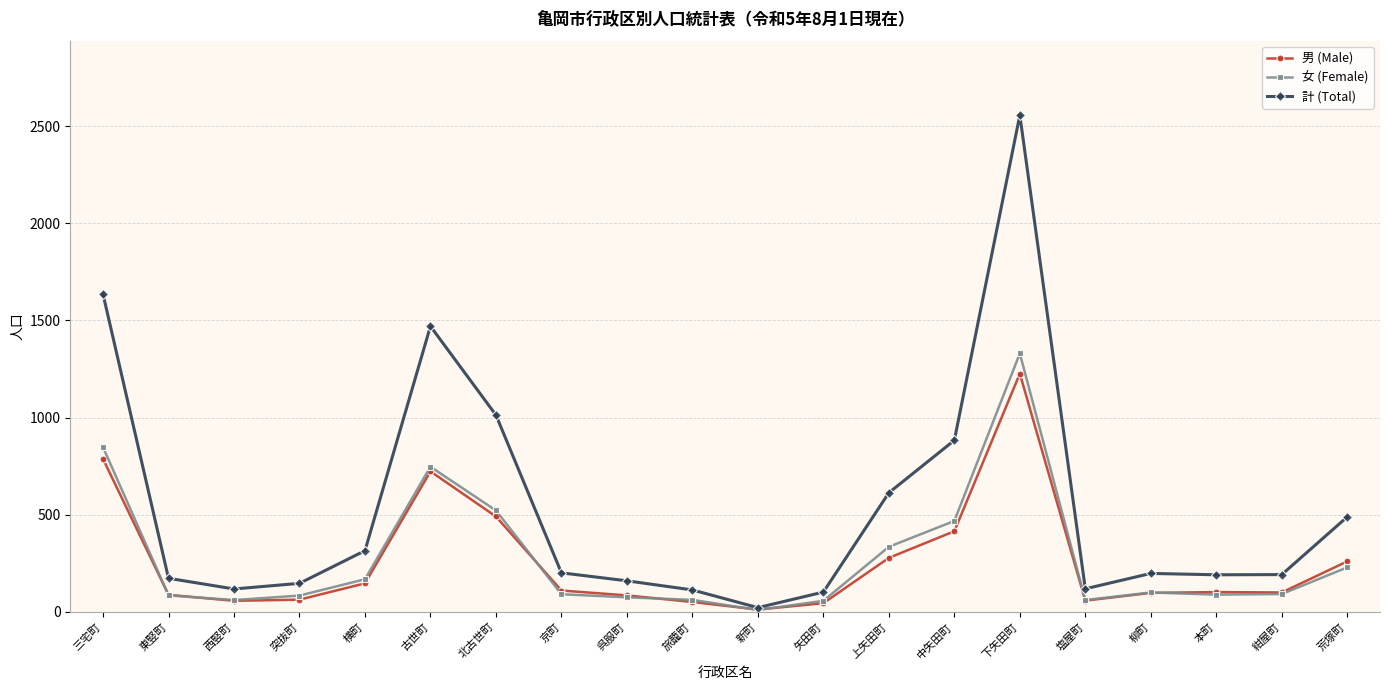

How many lines are shown in the chart?

3